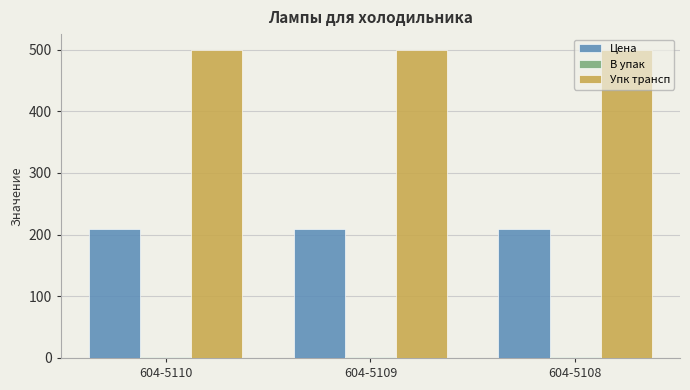

Which series has the largest total across all categories?

Упк трансп